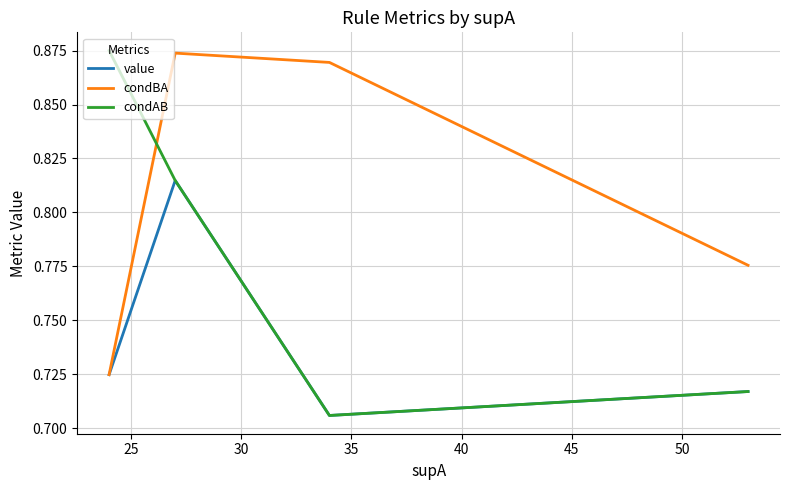

True or false: condAB and condBA intersect in this chart.

True